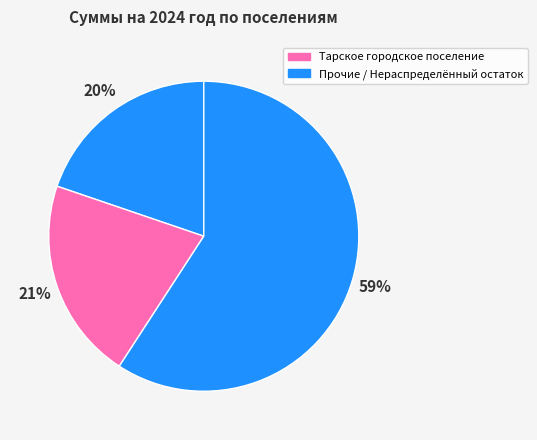

Which category has the biggest portion of the pie?

Нераспределенный остаток